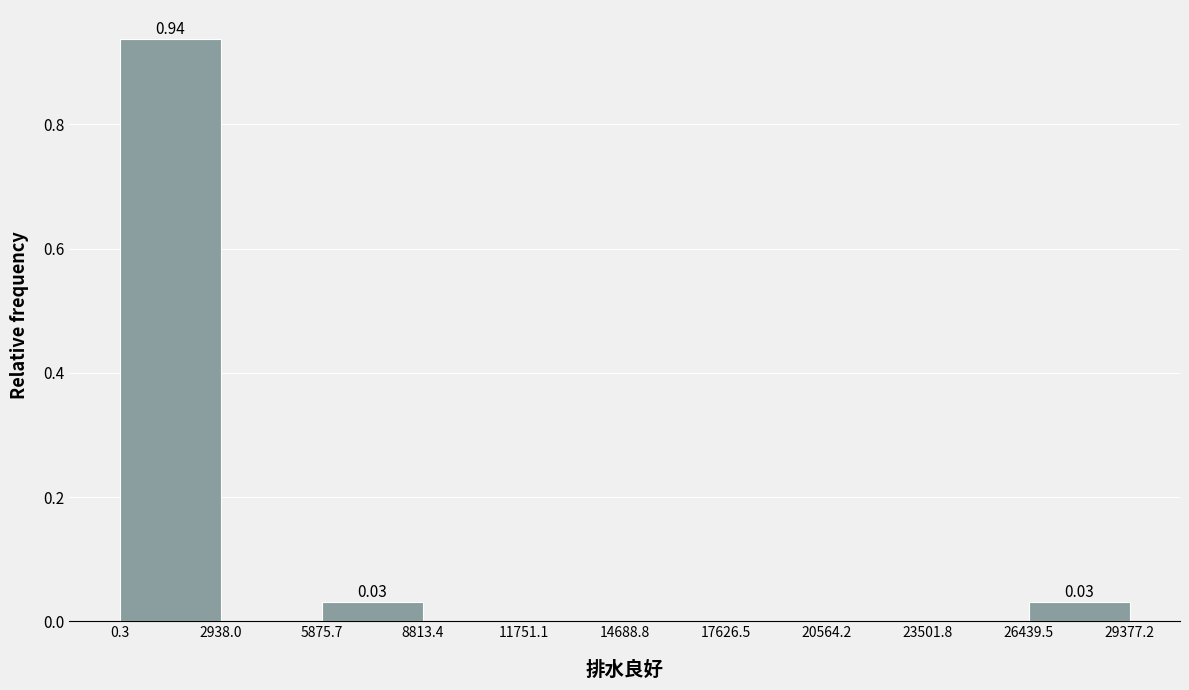

Over which range of the x-axis is the bar tallest?

0.3 to 2938.0